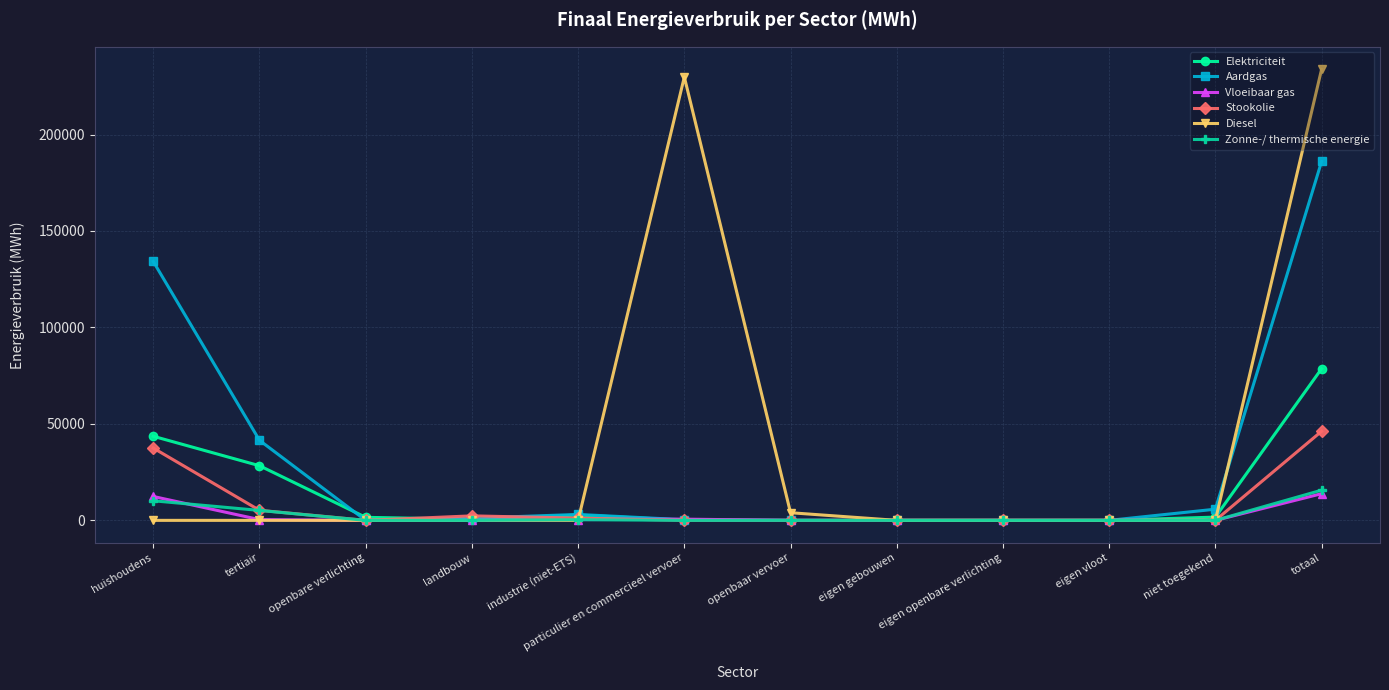

After their last crossing, which series has the higher values: Elektriciteit or Aardgas?

Aardgas